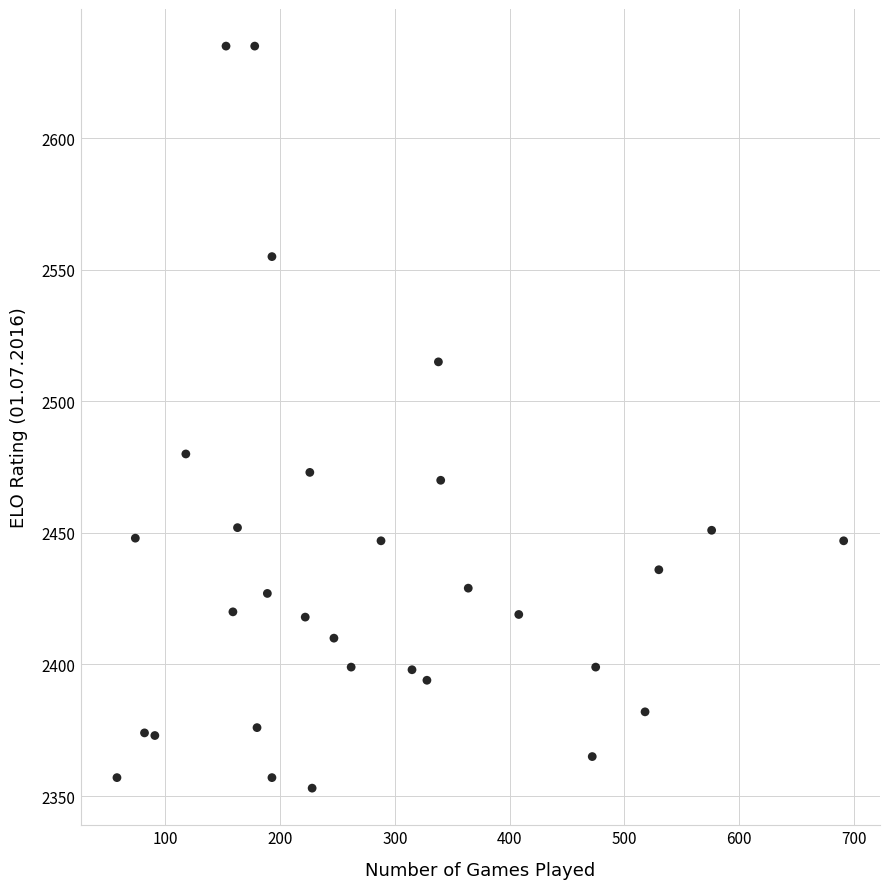

What is the range of X values (max minus min)?

633